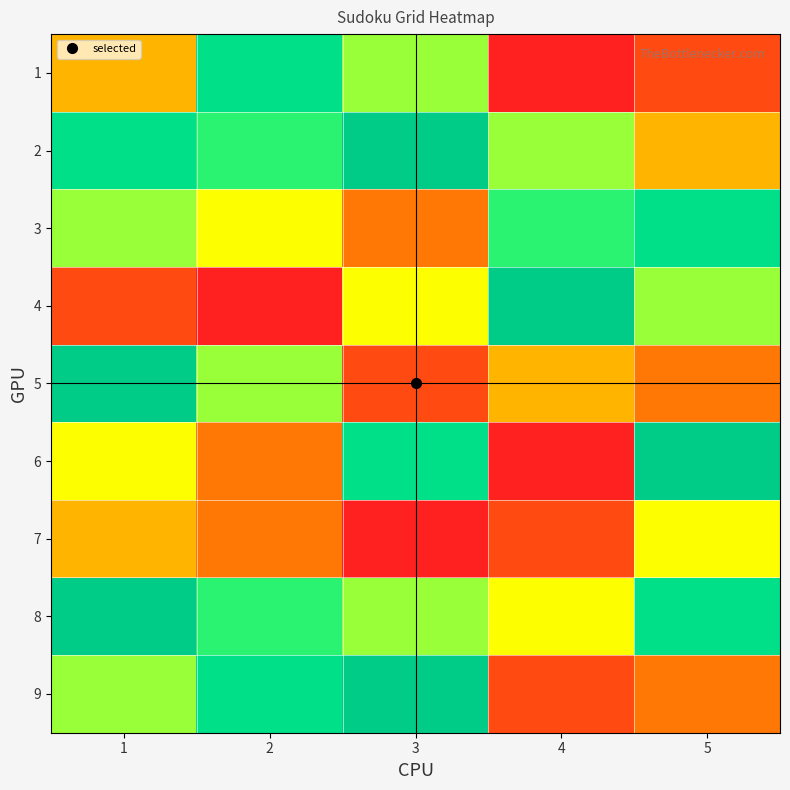

What is the minimum value shown in the chart?

1